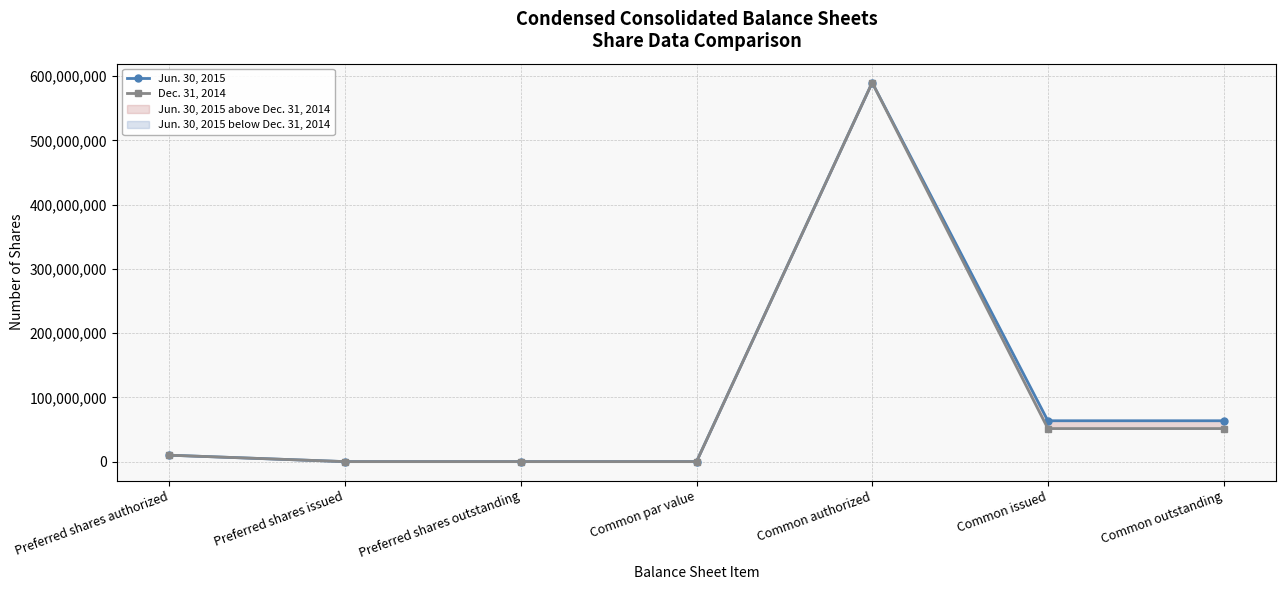

What is the label of the 7th point from the right?

Preferred shares authorized